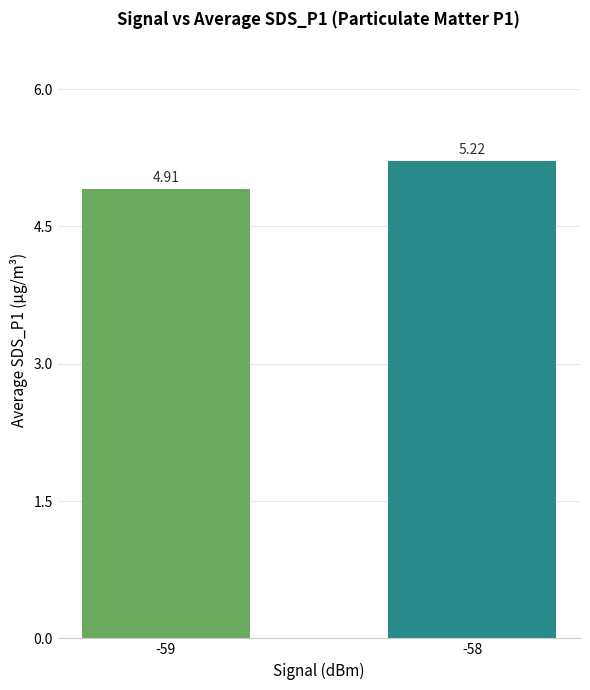

True or false: the data shows 3.3 at -58.

False